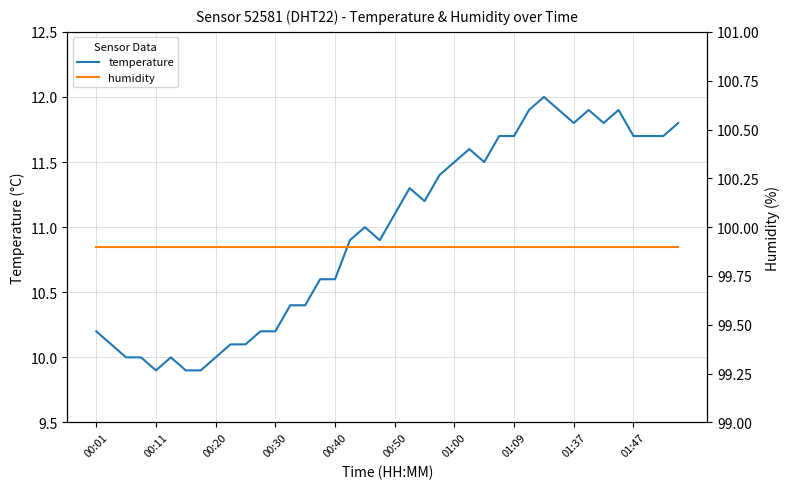

What is the highest value of the humidity series?

99.9